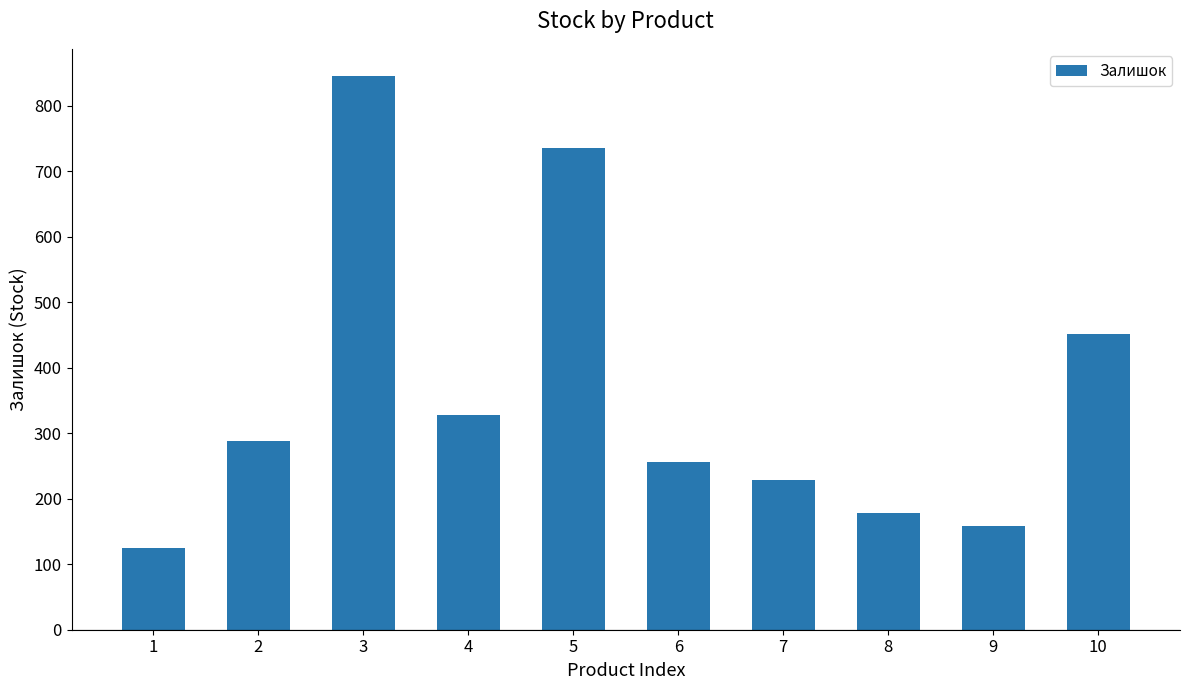

How many data points does each series have?

10